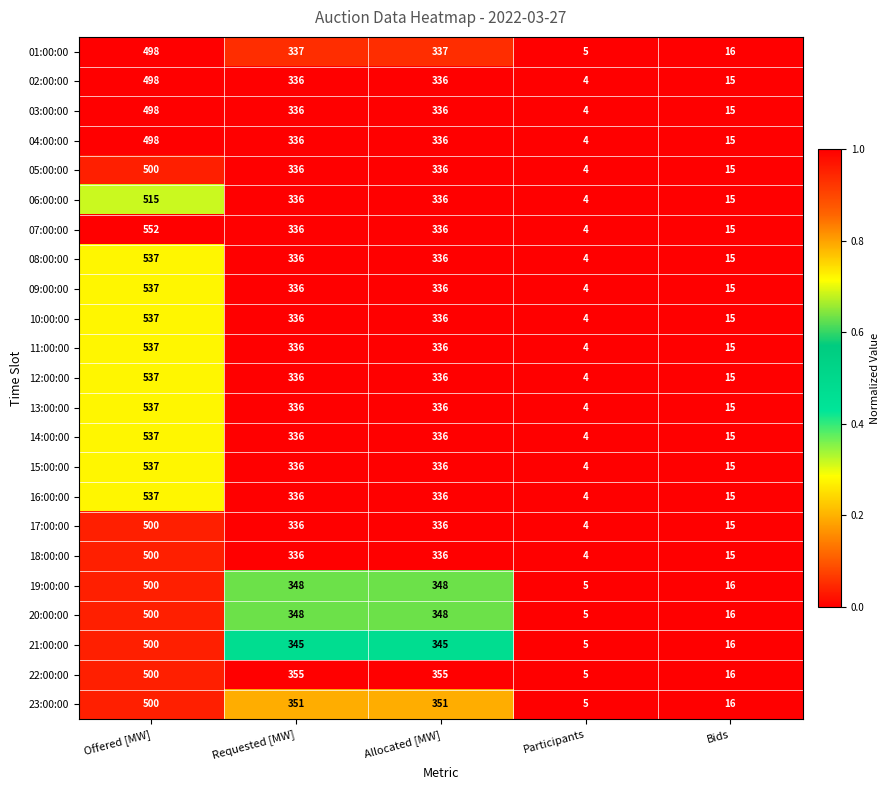

What is the minimum value for 19:00:00?

5